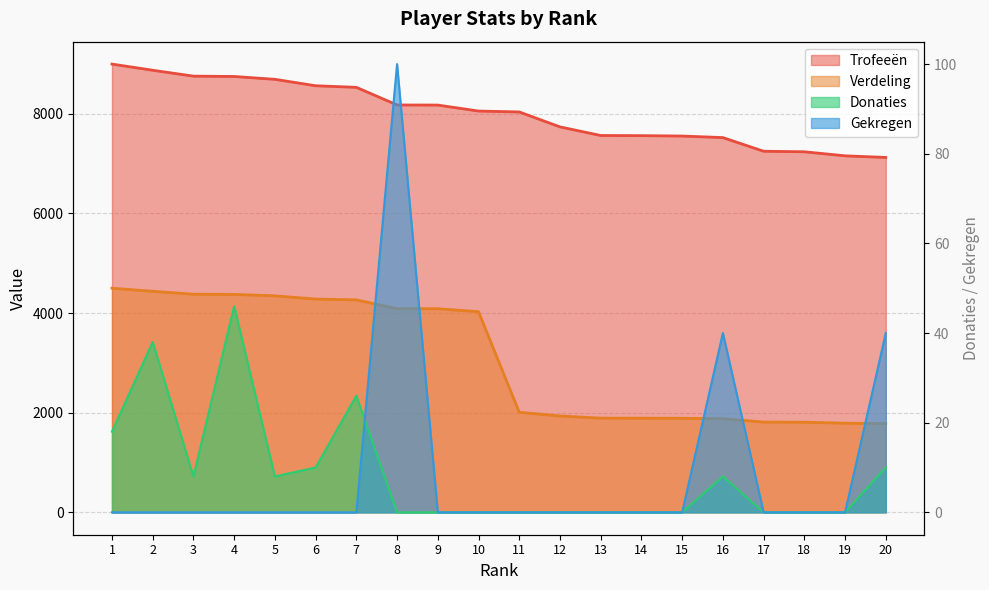

The value of Verdeling at 3 is 4379. True or false?

True